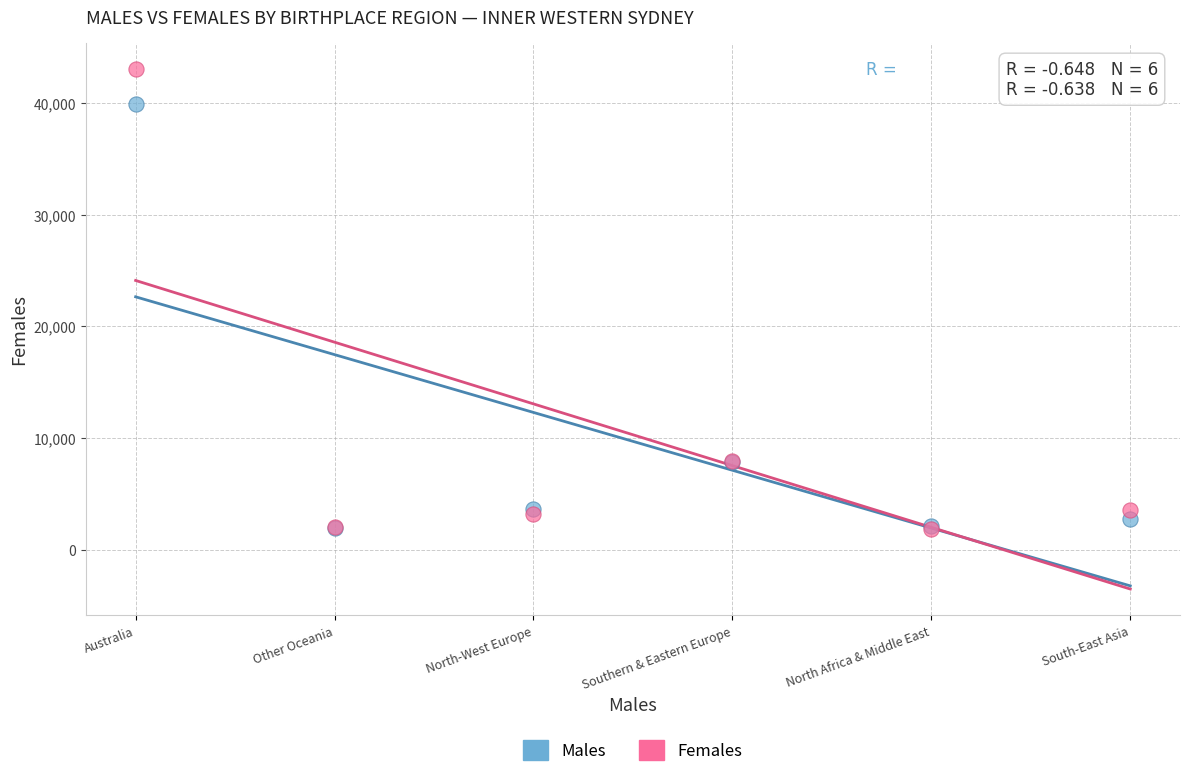

What are all the series names shown in the legend?

Males, Females